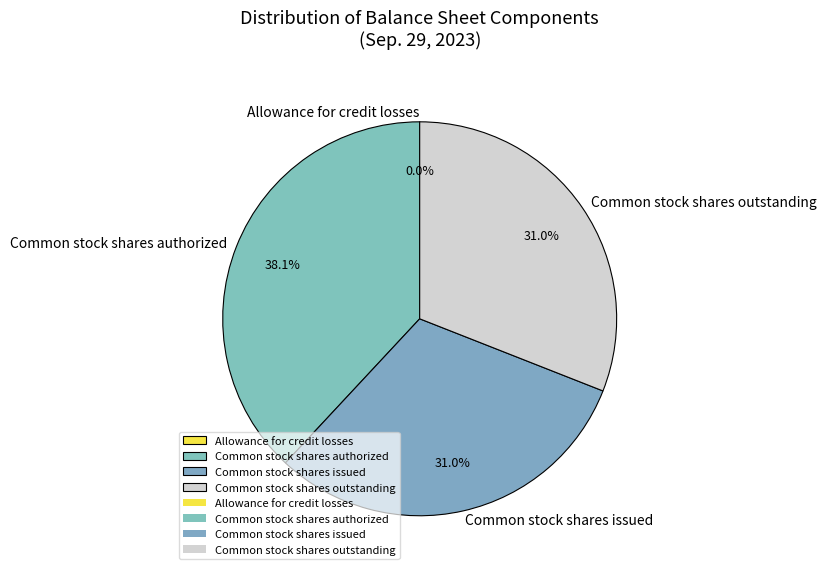

What is the largest slice in the pie chart?

Common stock shares authorized